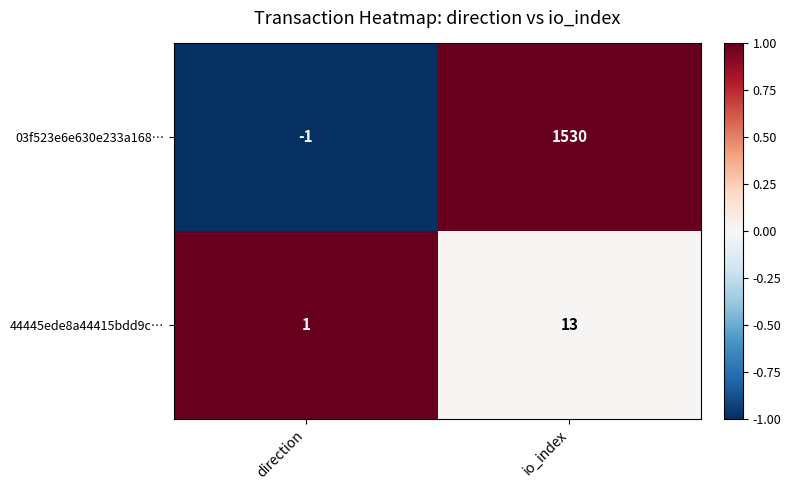

How many categories are shown in the chart?

2